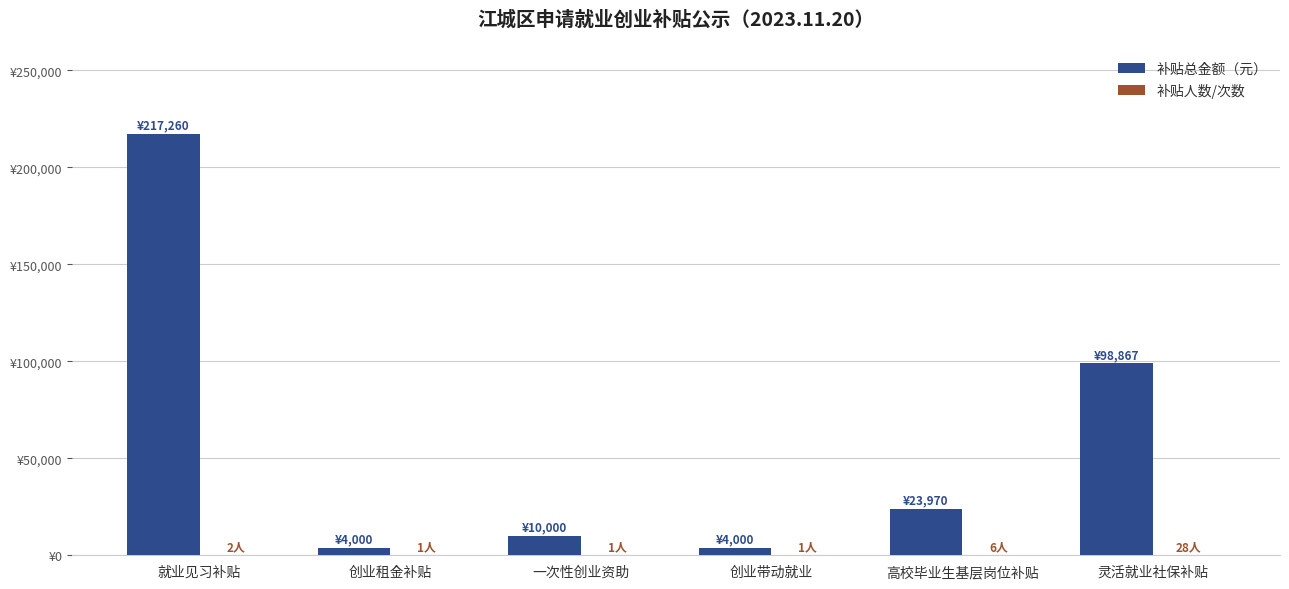

What is the highest value of the 补贴人数/次数 series?

28.0